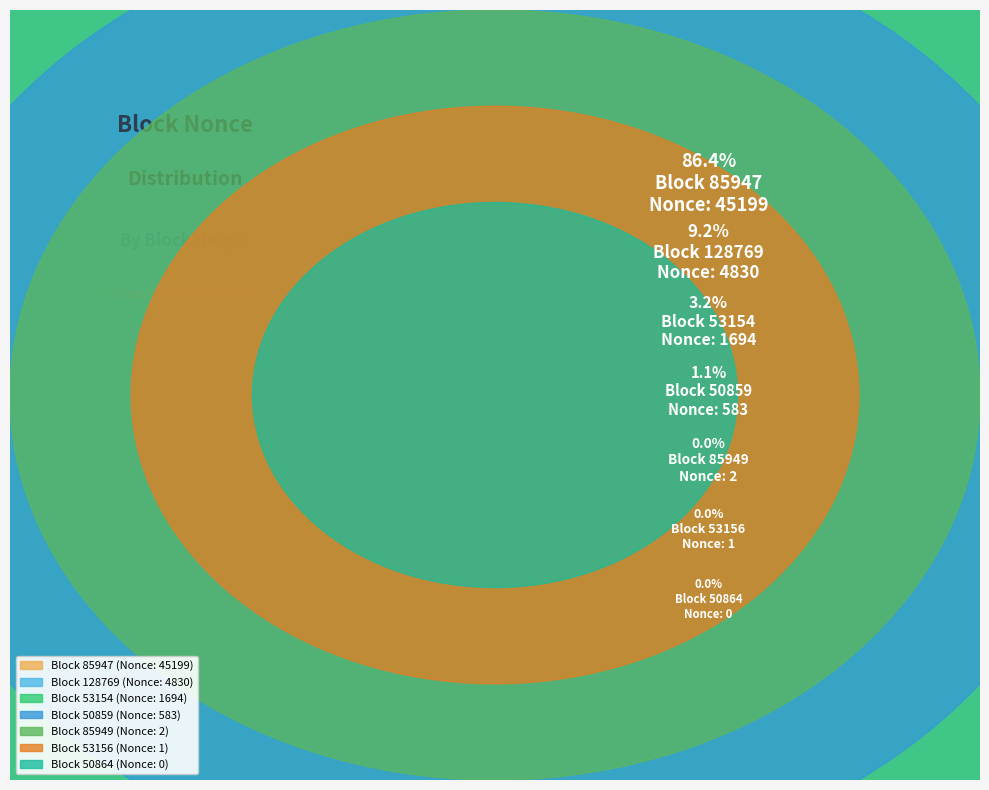

Does 128769 represent more than half of the total?

No